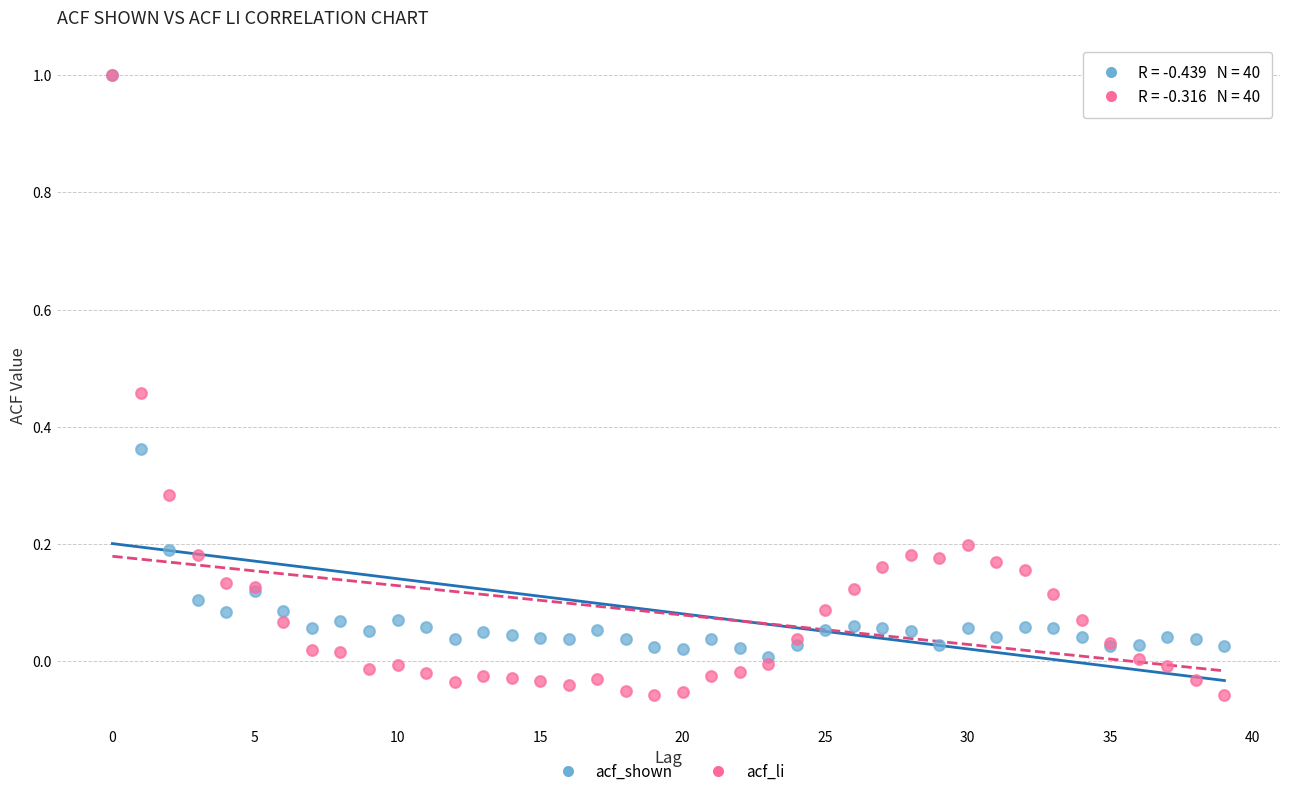

Which series reaches the minimum Y coordinate?

acf_li